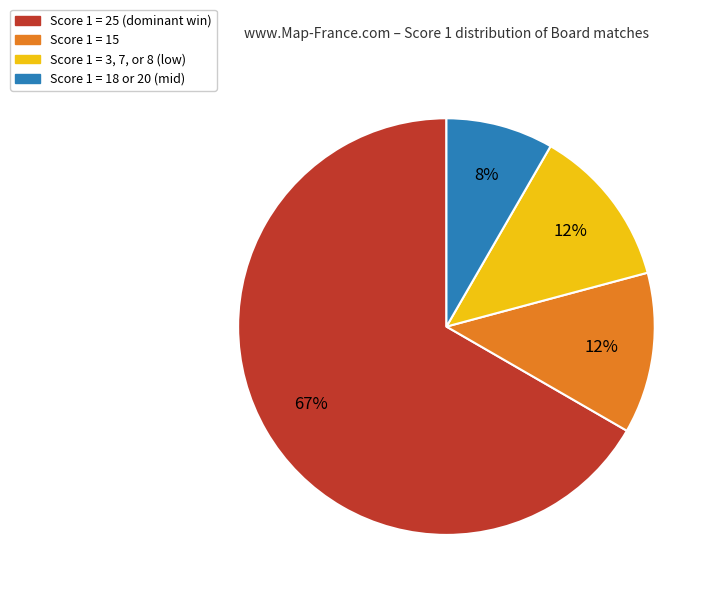

True or false: Score 1 = 3, 7, or 8 (low) accounts for 6% of the total.

False